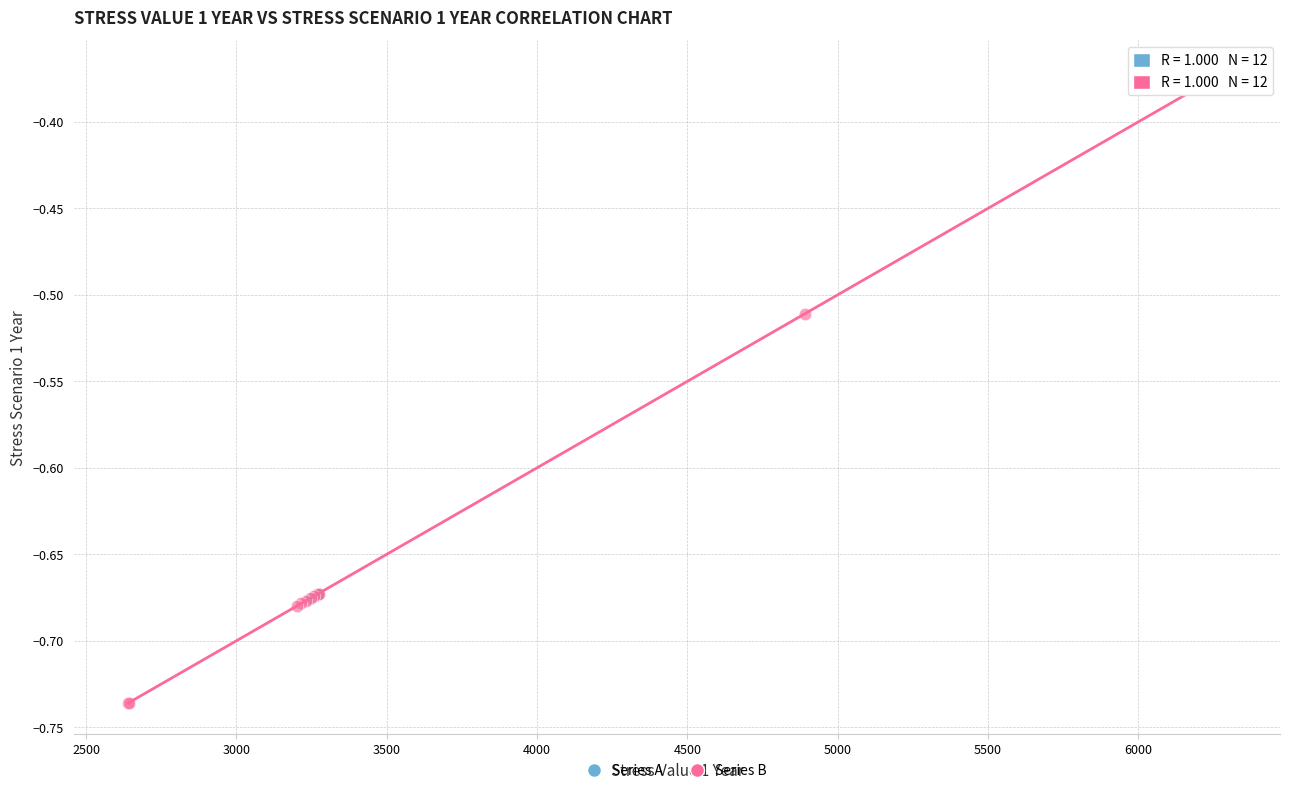

Which series reaches the minimum Y coordinate?

Series B